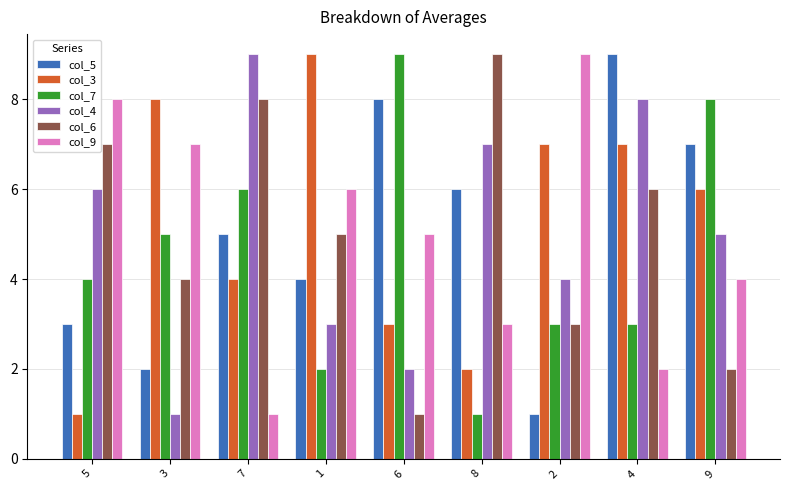

Count the number of categories in the chart.

9